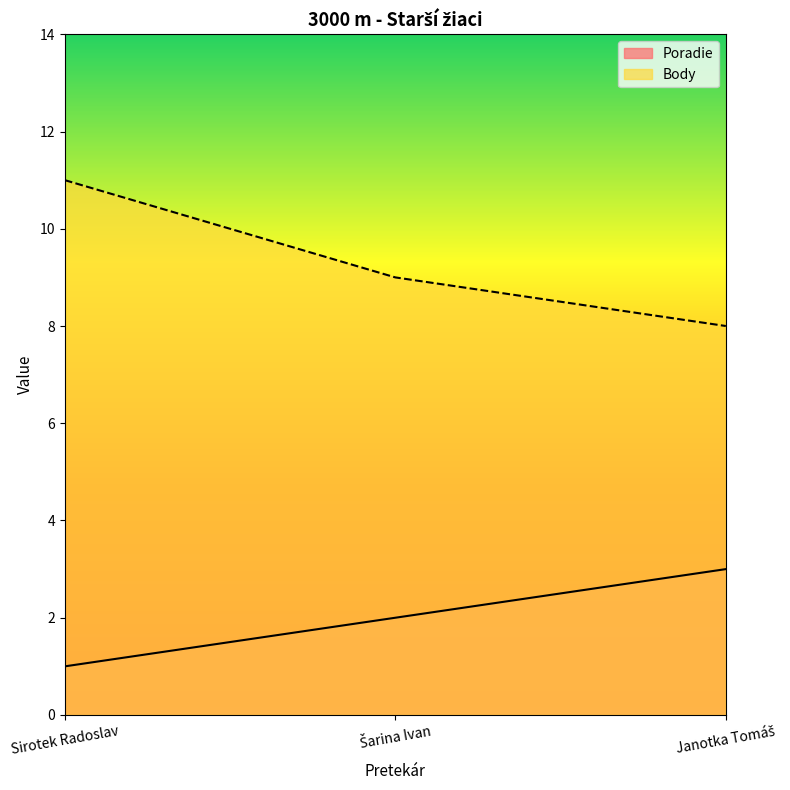

Reading left to right, what are all the values shown in this chart?

Poradie: 1	2	3
Body: 11	9	8